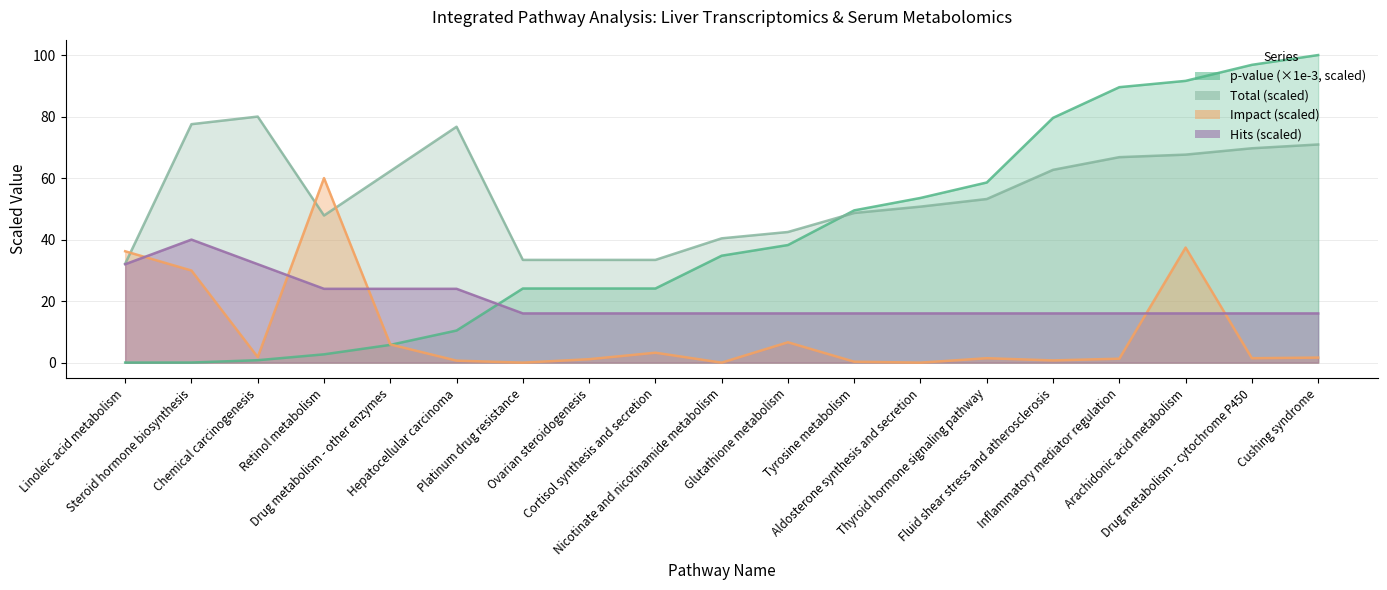

Which category has the highest value in the Hits series?

Steroid hormone biosynthesis